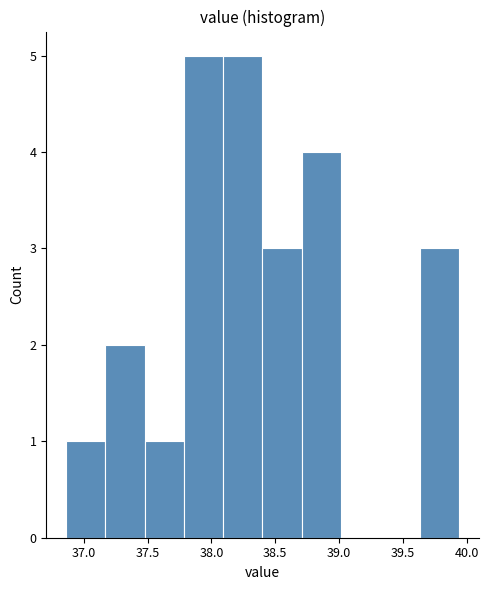

Reading left to right, transcribe this chart: for each bar, give the range it covers on the x-axis and its height. Neither the bar edges nor the heights are printed on the chart, so give them approximately, as read against the axes.

36.85 to 37.15: 1
37.15 to 37.50: 2
37.50 to 37.80: 1
37.80 to 38.10: 5
38.10 to 38.40: 5
38.40 to 38.70: 3
38.70 to 39.00: 4
39.00 to 39.30: 0
39.30 to 39.65: 0
39.65 to 39.95: 3